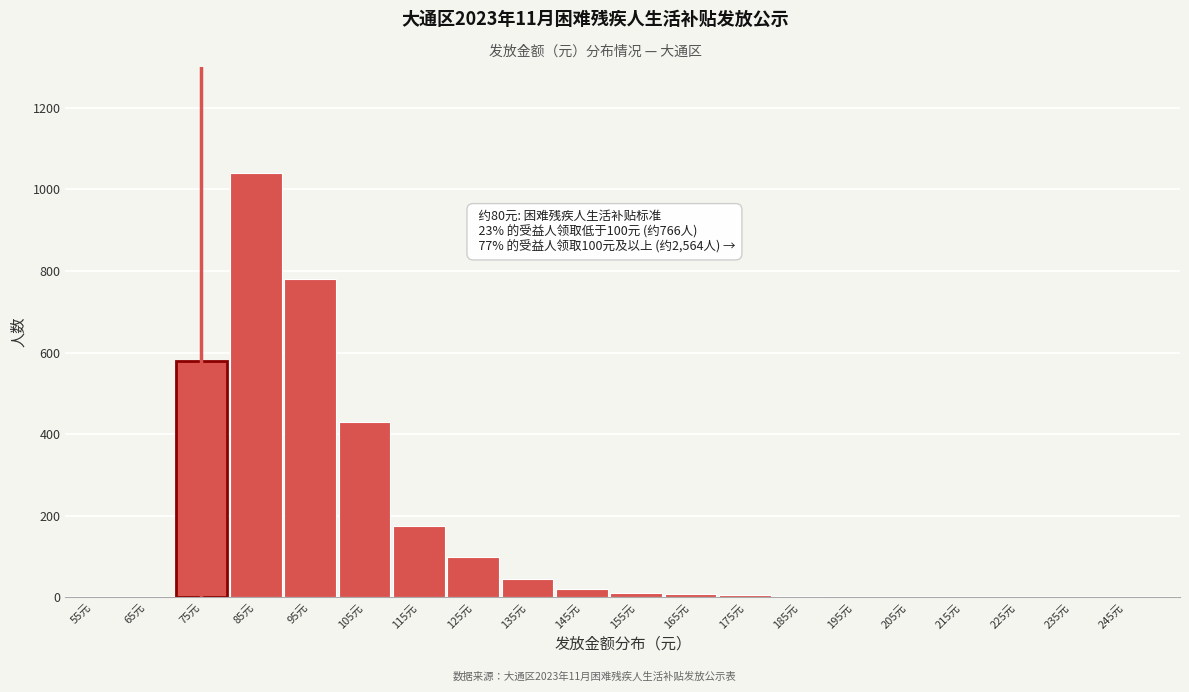

What is the sum of all values?

3202